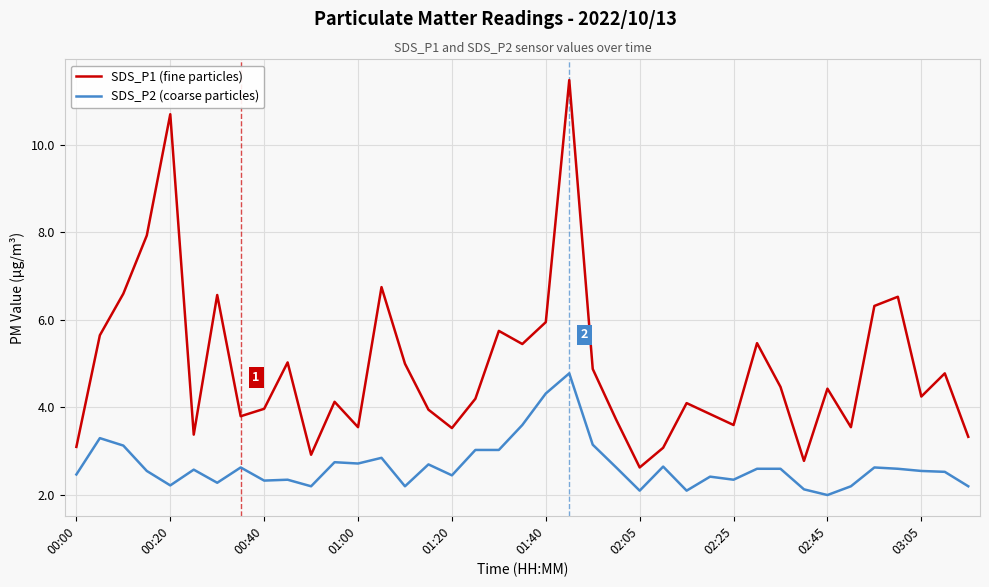

Which series has the largest total across all categories?

SDS_P1 (fine particles)